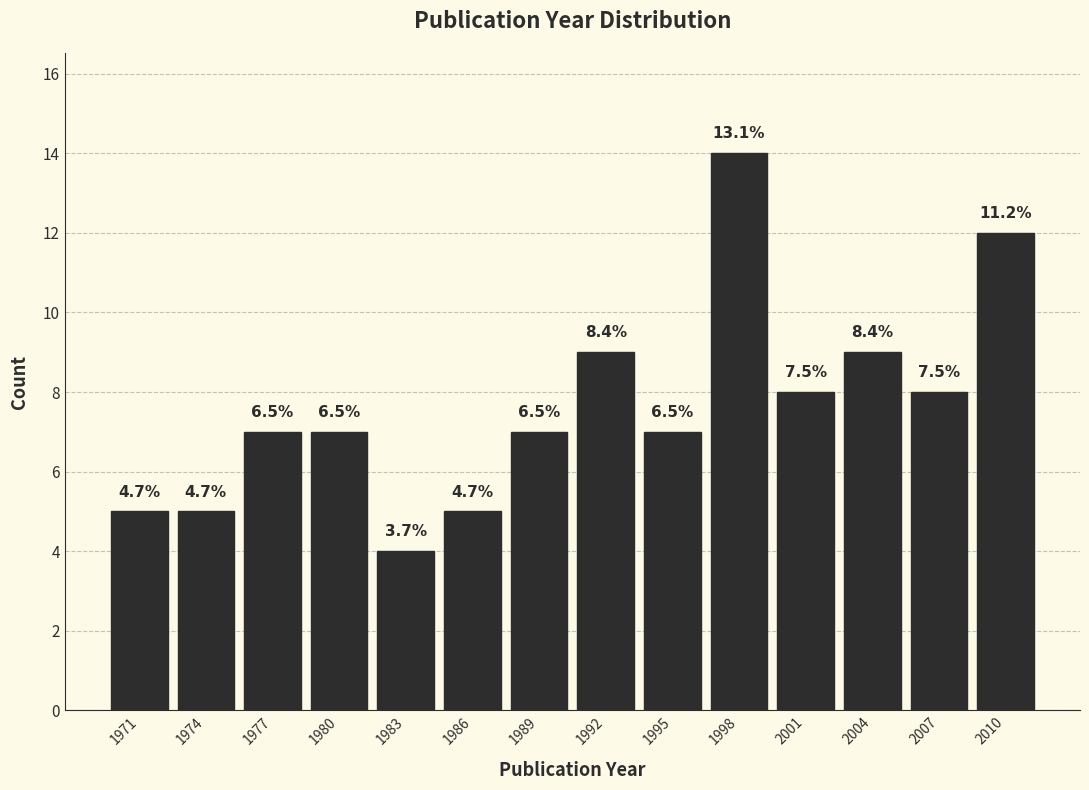

Does the chart contain any negative values?

No